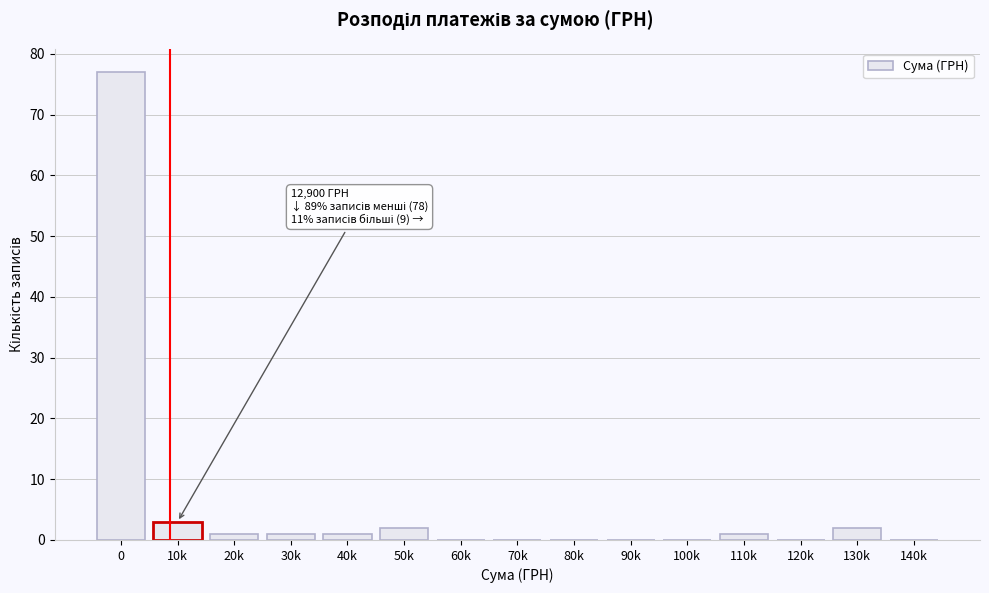

Reading left to right, transcribe all the data shown in this chart.

0=77	10k=3	20k=1	30k=1	40k=1	50k=2	60k=0	70k=0	80k=0	90k=0	100k=0	110k=1	120k=0	130k=2	140k=0